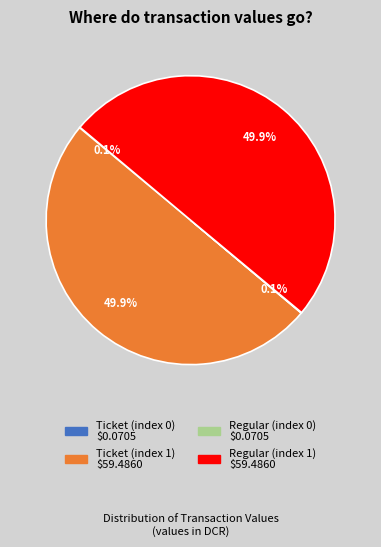

Is the sum of Ticket (index 1) and Regular (index 1) greater than half?

Yes